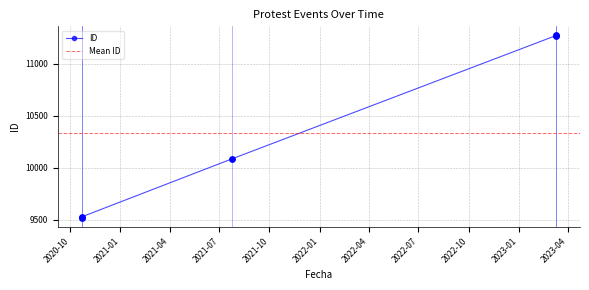

What is the ratio of the value at 2020-10-22 to the value at 2023-03-10?

0.8